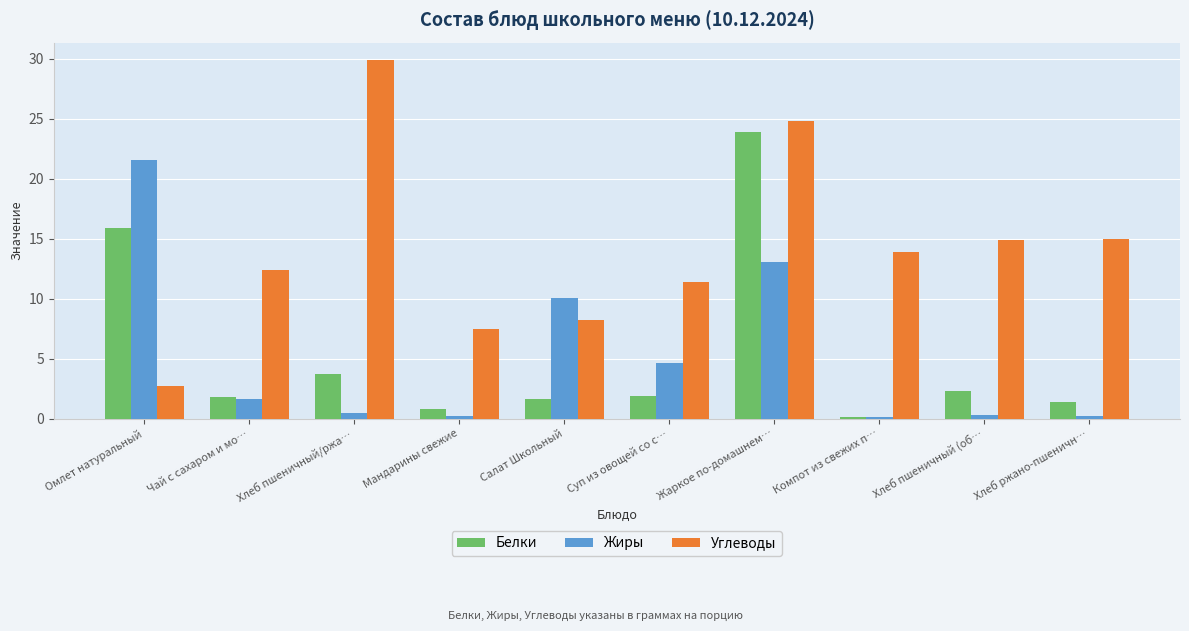

What is the difference between the highest and lowest values at Суп из овощей со с…?

9.5